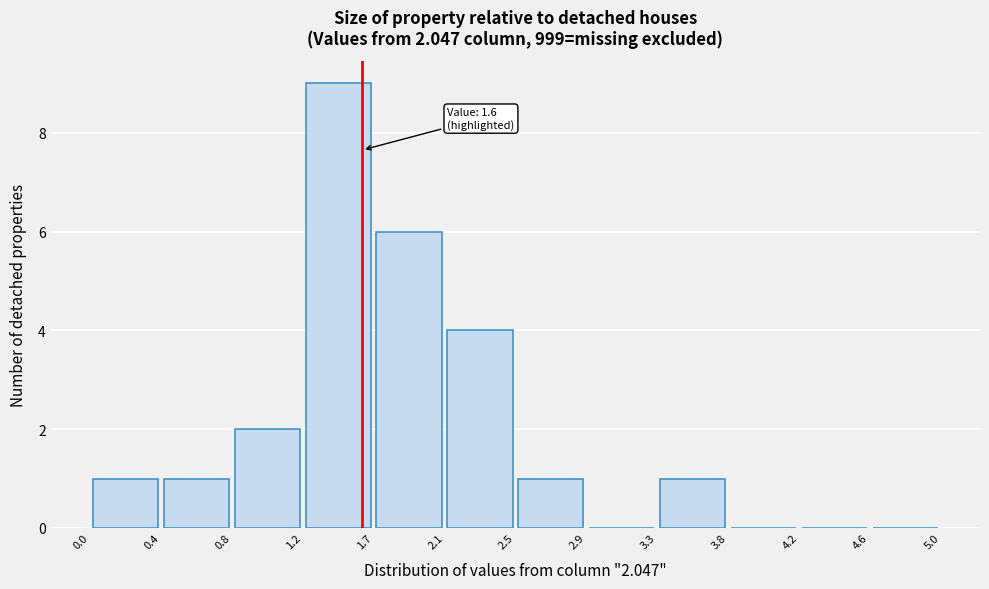

Which range on the x-axis has the tallest bar?

1.2 to 1.7